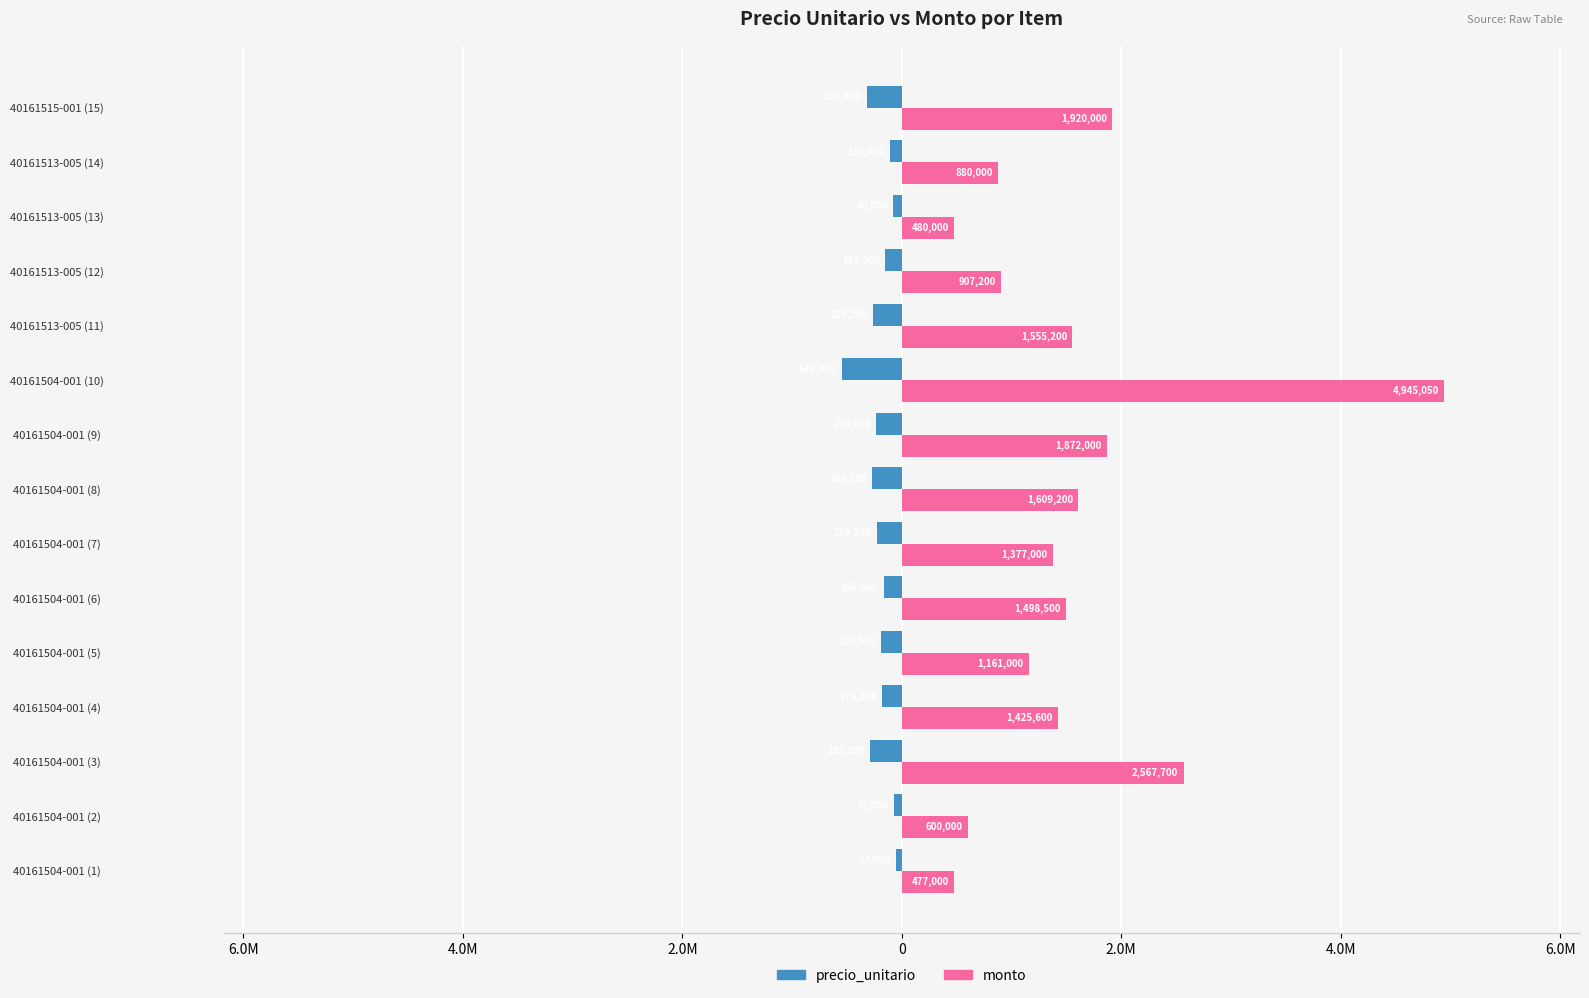

What is the value of the precio_unitario bar at the 12th from the left?

-151200